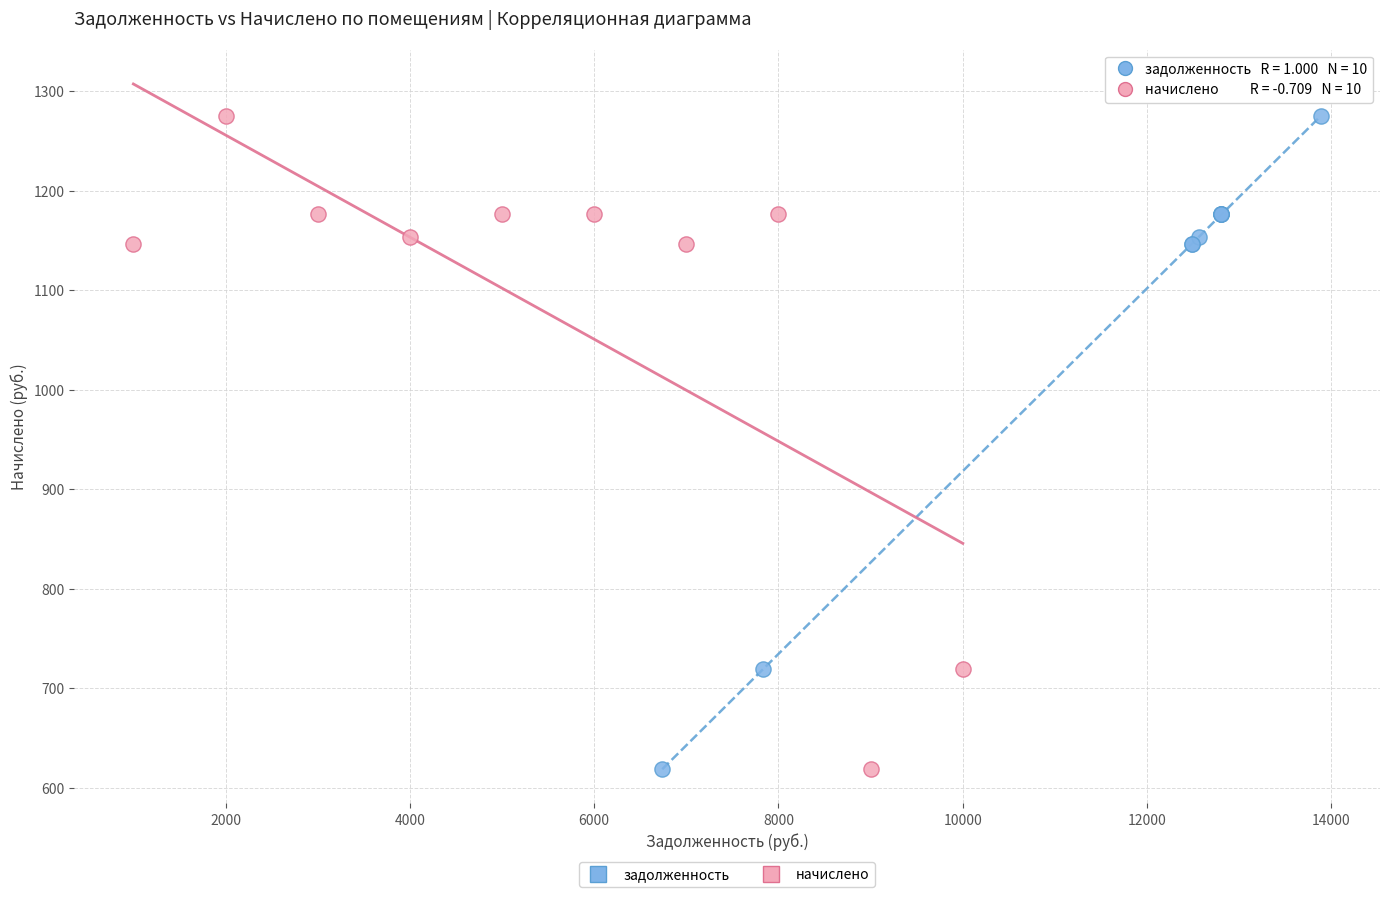

What are all the series names shown in the legend?

задолженность, начислено